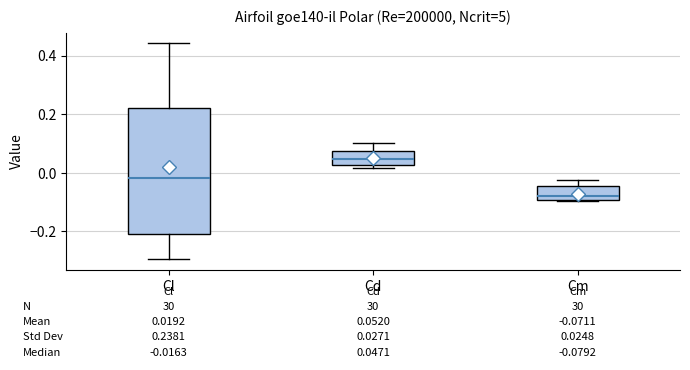

Comparing the boxes themselves (not the whiskers), which one is the tallest?

Cl